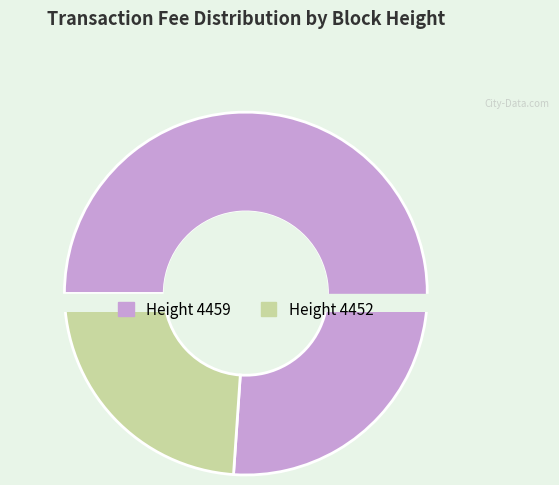

True or false: 4452 accounts for 24% of the total.

True